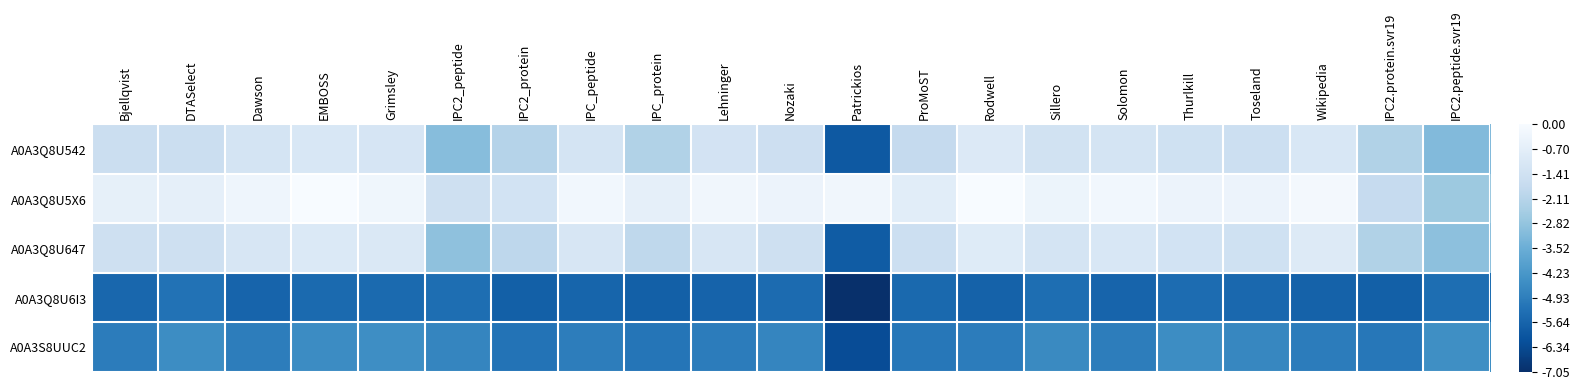

Reading left to right, what are all the values shown in this chart?

A0A3Q8U542: Bjellqvist=-1.6	DTASelect=-1.6	Dawson=-1.3	EMBOSS=-1.1	Grimsley=-1.2	IPC2_peptide=-3.0	IPC2_protein=-2.1	IPC_peptide=-1.2	IPC_protein=-2.2	Lehninger=-1.3	Nozaki=-1.5	Patrickios=-5.9	ProMoST=-1.8	Rodwell=-0.9	Sillero=-1.3	Solomon=-1.2	Thurlkill=-1.4	Toseland=-1.5	Wikipedia=-1.1	IPC2.protein.svr19=-2.2	IPC2.peptide.svr19=-3.1
A0A3Q8U5X6: Bjellqvist=-0.6	DTASelect=-0.6	Dawson=-0.3	EMBOSS=-0.0	Grimsley=-0.2	IPC2_peptide=-1.4	IPC2_protein=-1.3	IPC_peptide=-0.2	IPC_protein=-0.6	Lehninger=-0.2	Nozaki=-0.4	Patrickios=-0.2	ProMoST=-0.7	Rodwell=0.0	Sillero=-0.4	Solomon=-0.2	Thurlkill=-0.4	Toseland=-0.4	Wikipedia=-0.1	IPC2.protein.svr19=-1.8	IPC2.peptide.svr19=-2.7
A0A3Q8U647: Bjellqvist=-1.4	DTASelect=-1.4	Dawson=-1.1	EMBOSS=-1.0	Grimsley=-1.0	IPC2_peptide=-2.9	IPC2_protein=-1.9	IPC_peptide=-1.1	IPC_protein=-1.9	Lehninger=-1.1	Nozaki=-1.4	Patrickios=-5.8	ProMoST=-1.5	Rodwell=-0.9	Sillero=-1.2	Solomon=-1.1	Thurlkill=-1.3	Toseland=-1.4	Wikipedia=-0.9	IPC2.protein.svr19=-2.2	IPC2.peptide.svr19=-2.9
A0A3Q8U6I3: Bjellqvist=-5.5	DTASelect=-5.3	Dawson=-5.6	EMBOSS=-5.5	Grimsley=-5.5	IPC2_peptide=-5.3	IPC2_protein=-5.7	IPC_peptide=-5.6	IPC_protein=-5.7	Lehninger=-5.6	Nozaki=-5.4	Patrickios=-7.0	ProMoST=-5.5	Rodwell=-5.7	Sillero=-5.3	Solomon=-5.6	Thurlkill=-5.4	Toseland=-5.5	Wikipedia=-5.7	IPC2.protein.svr19=-5.7	IPC2.peptide.svr19=-5.4
A0A3S8UUC2: Bjellqvist=-5.0	DTASelect=-4.5	Dawson=-4.9	EMBOSS=-4.6	Grimsley=-4.5	IPC2_peptide=-4.7	IPC2_protein=-5.2	IPC_peptide=-4.9	IPC_protein=-5.2	Lehninger=-5.0	Nozaki=-4.7	Patrickios=-6.3	ProMoST=-5.1	Rodwell=-5.0	Sillero=-4.6	Solomon=-4.9	Thurlkill=-4.5	Toseland=-4.7	Wikipedia=-5.0	IPC2.protein.svr19=-5.1	IPC2.peptide.svr19=-4.5